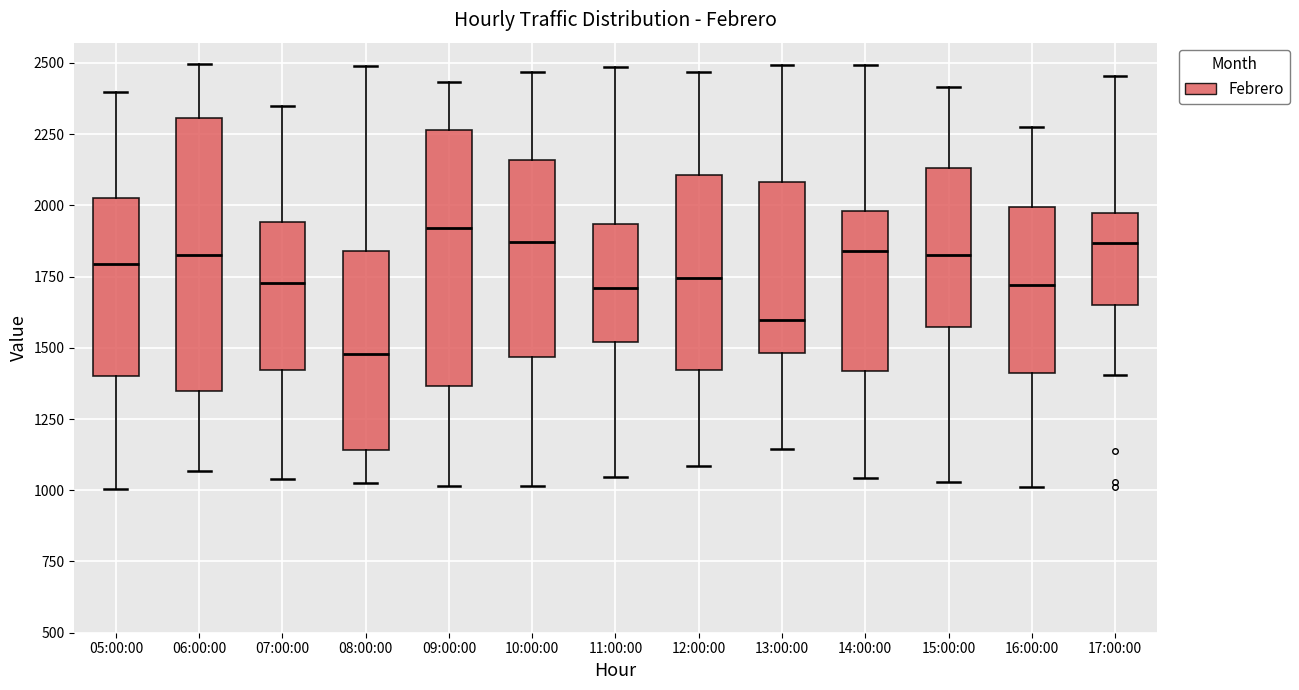

Where does the median line of the box for 17:00:00 sit on the y-axis? The values are not printed on the chart, so give them approximately, as read against the axis.

1850